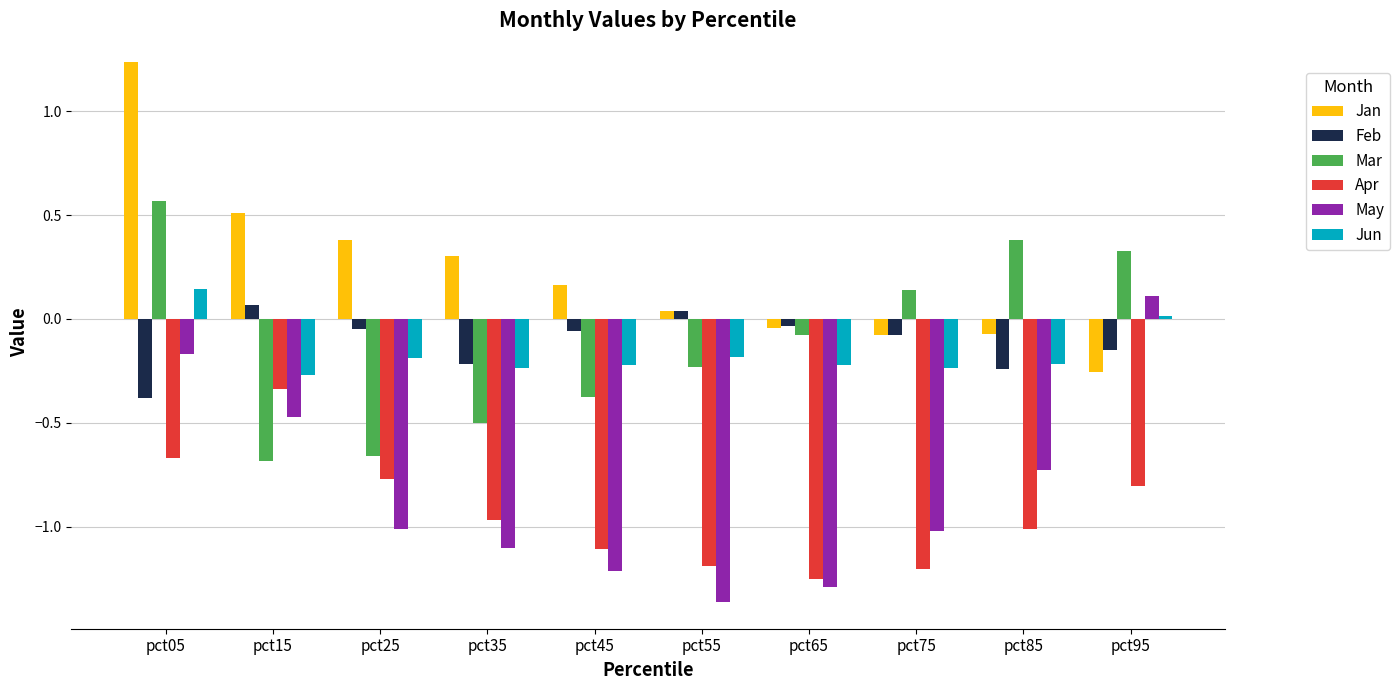

What is the difference between the highest and lowest values at pct75?

1.3